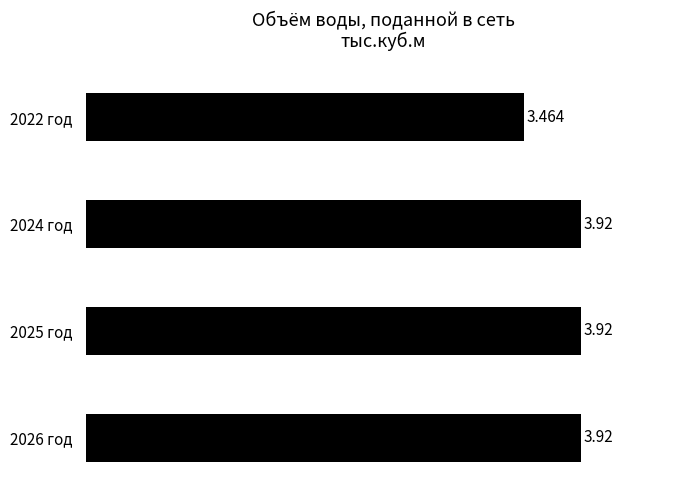

How many series are shown in this chart?

1